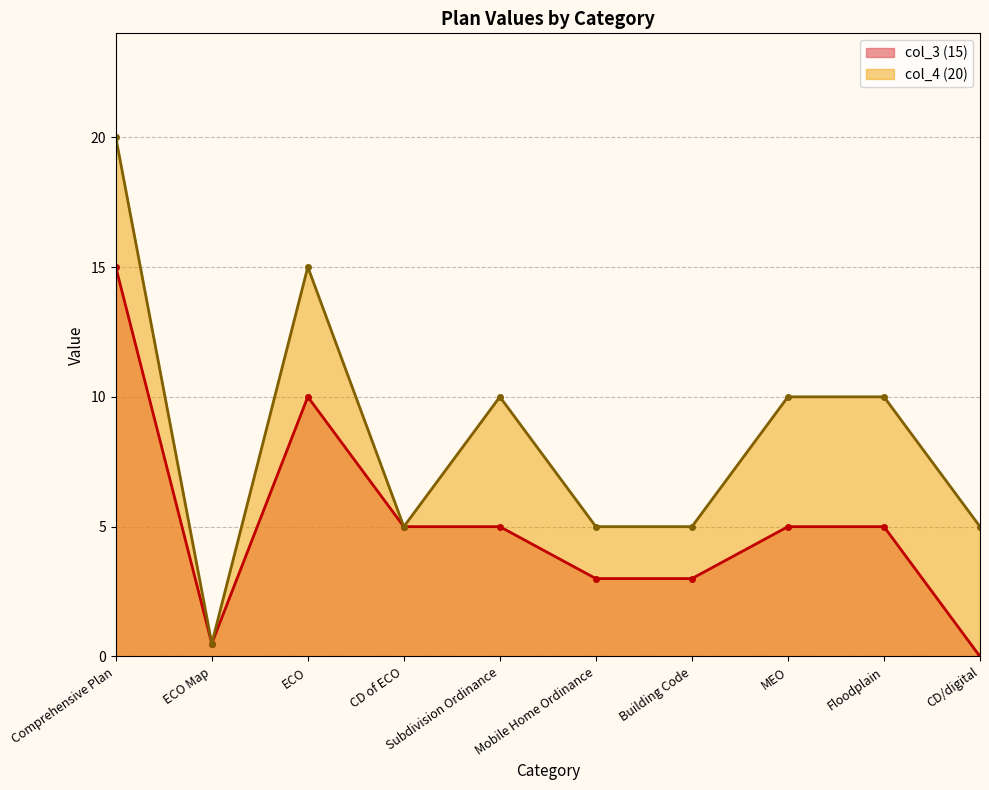

What is the label of the 4th point from the left?

CD of ECO